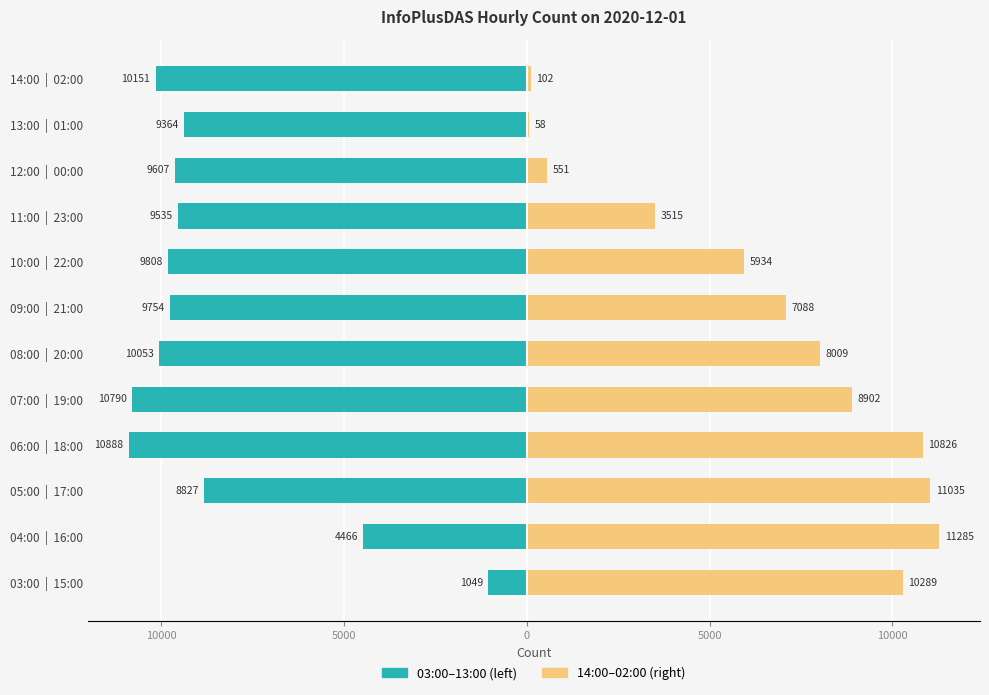

How many data points does each series have?

12